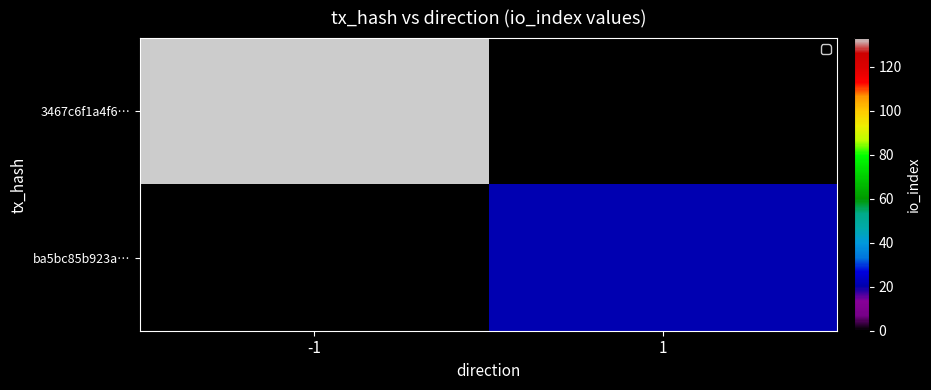

Which series has the largest range (max minus min)?

3467c6f1a4f6…